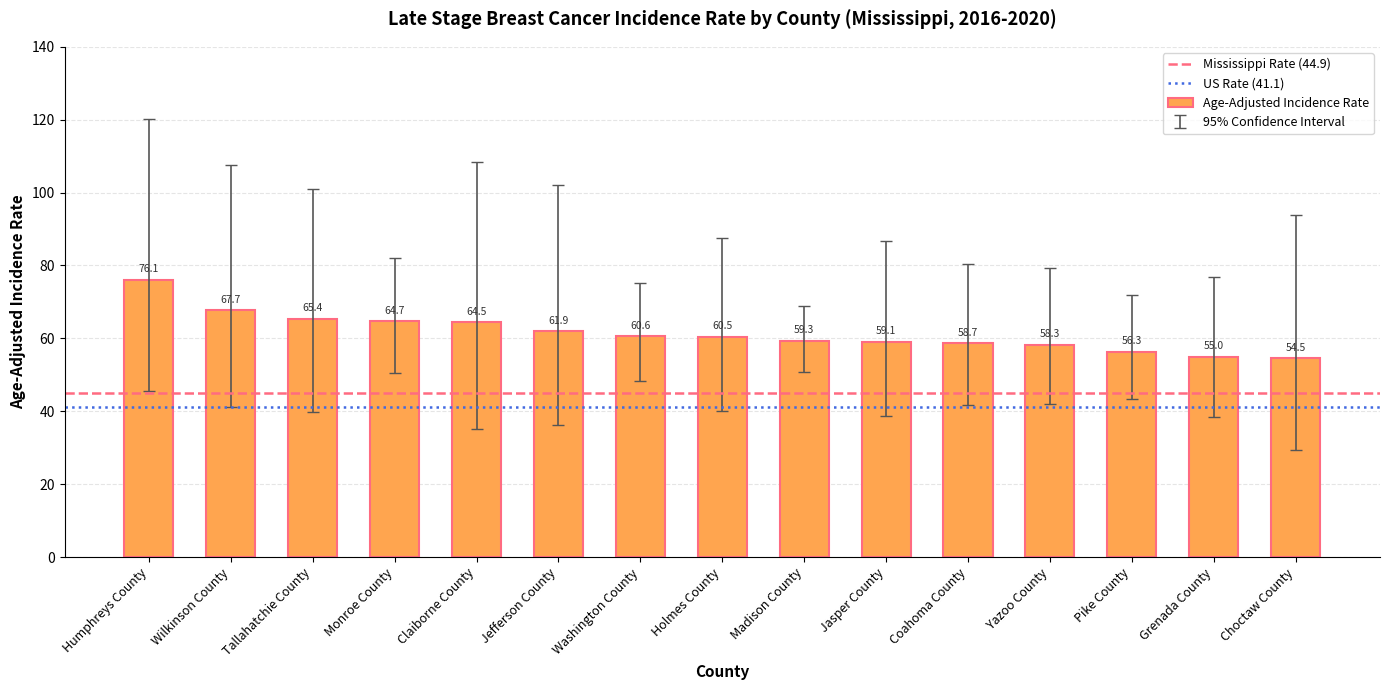

Reading right to left, what are all the values shown in this chart?

54.5	55.0	56.3	58.3	58.7	59.1	59.3	60.5	60.6	61.9	64.5	64.7	65.4	67.7	76.1